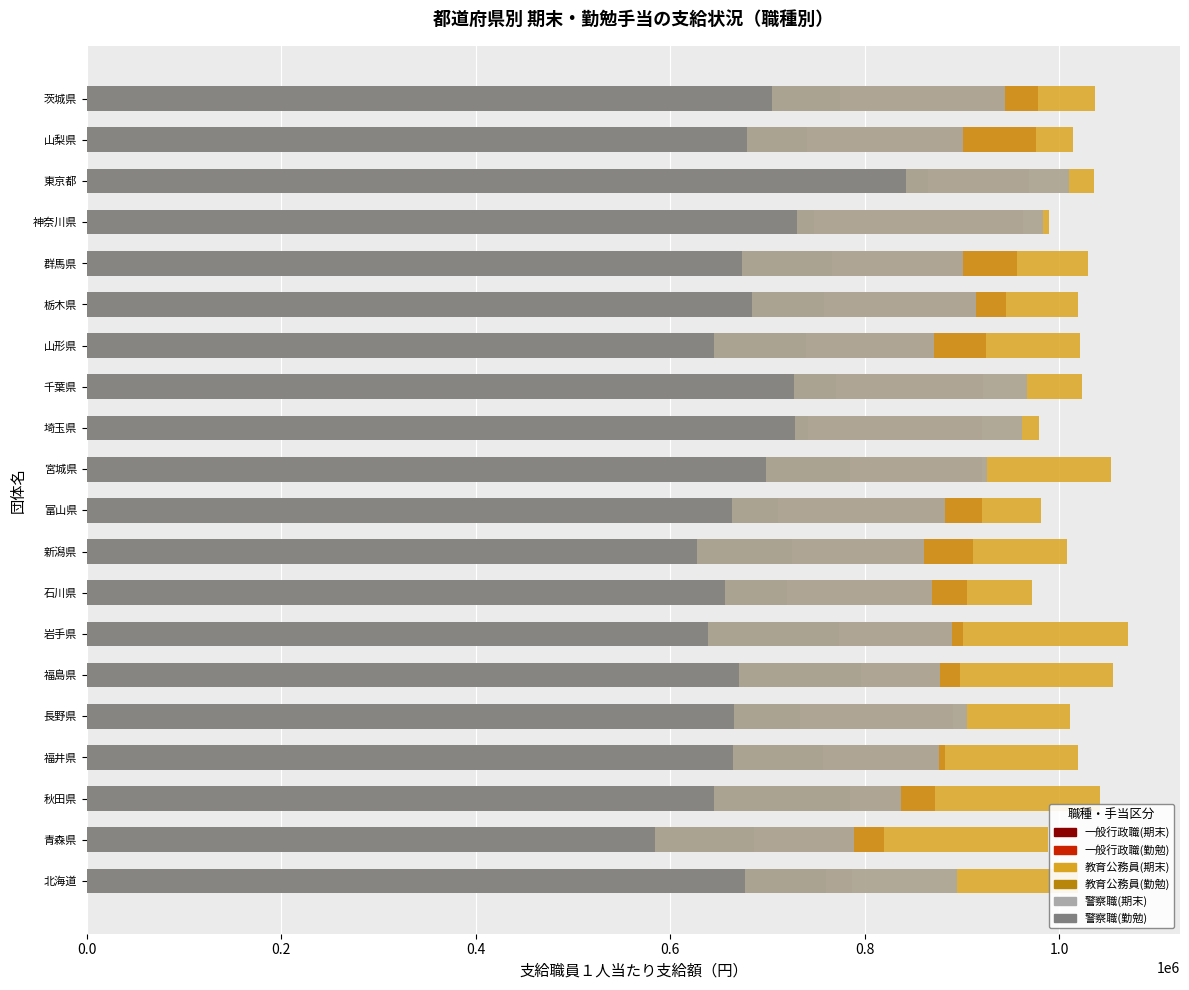

How many data points does each series have?

20